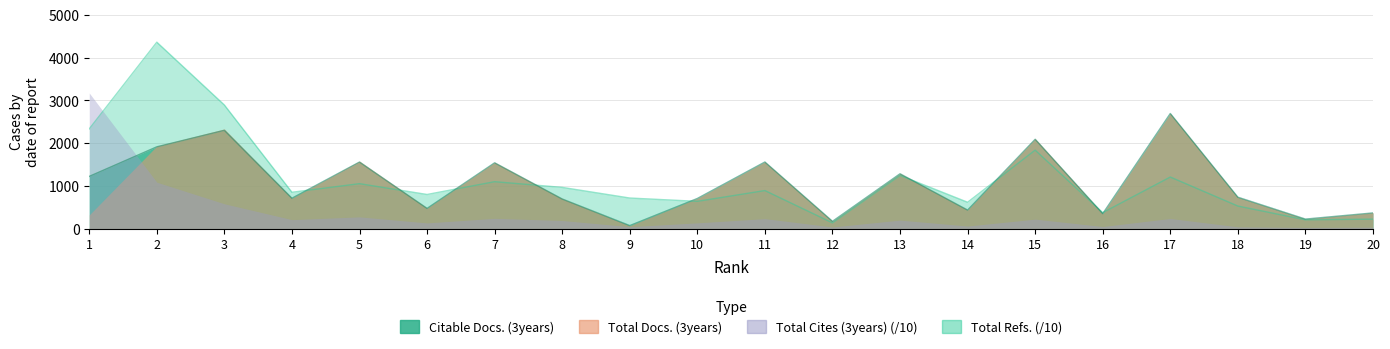

What is the smallest value displayed?

75.0